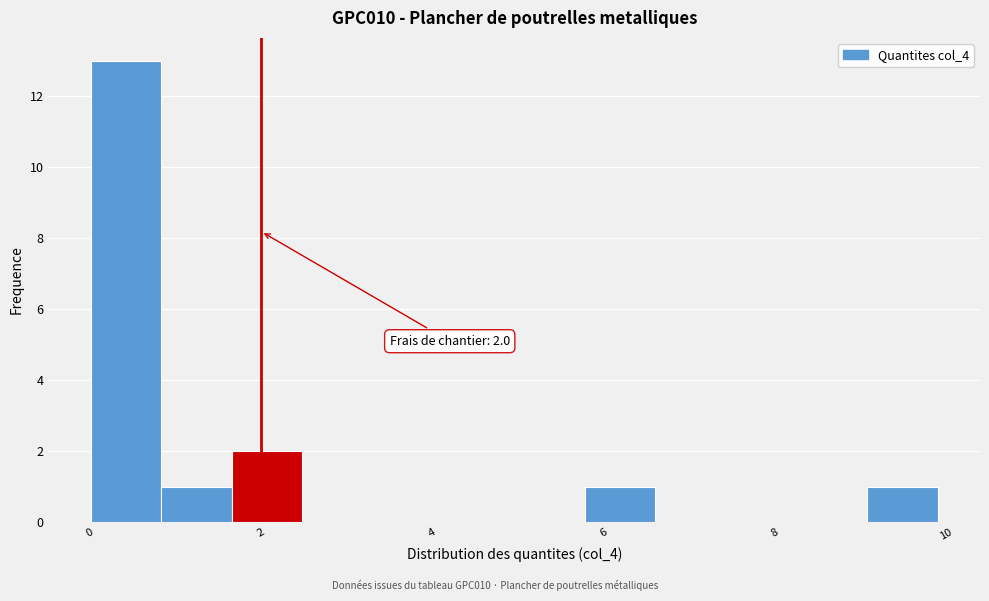

Over which range of the x-axis is the bar tallest?

0.0 to 0.8